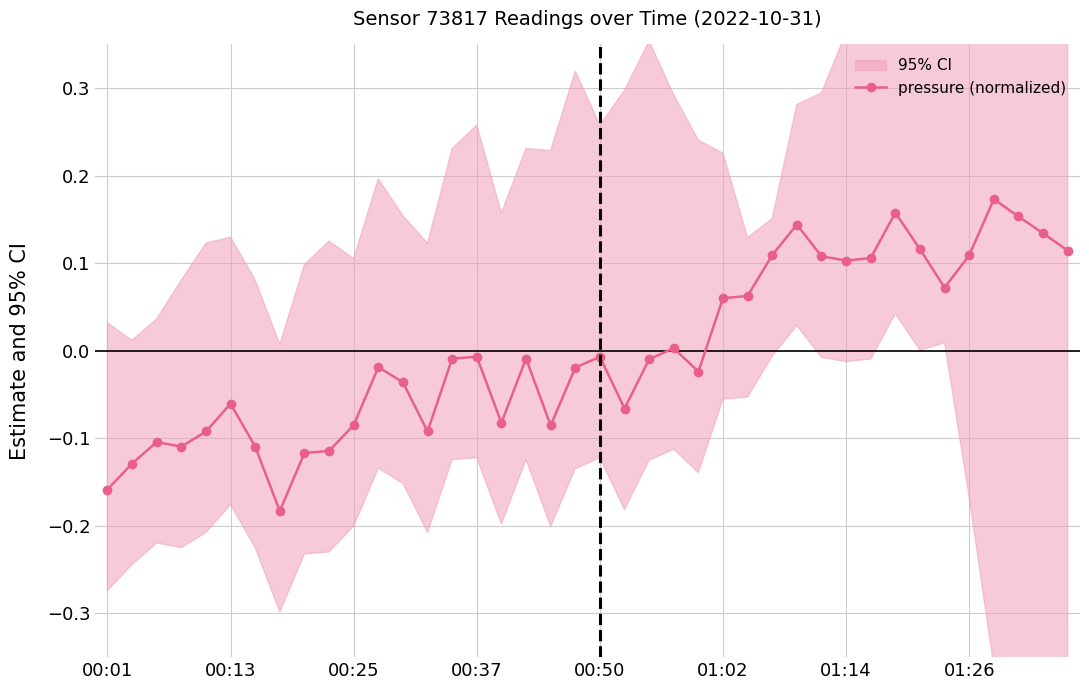

Where does the data first go above 0?

23